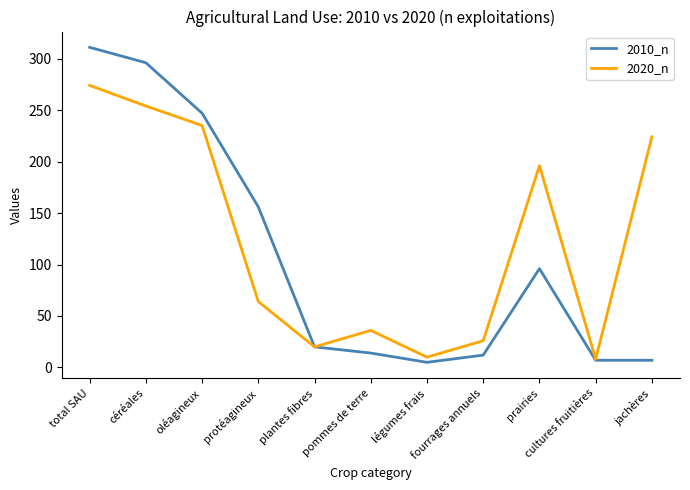

At which category does 2020_n reach its first local peak?

pommes de terre